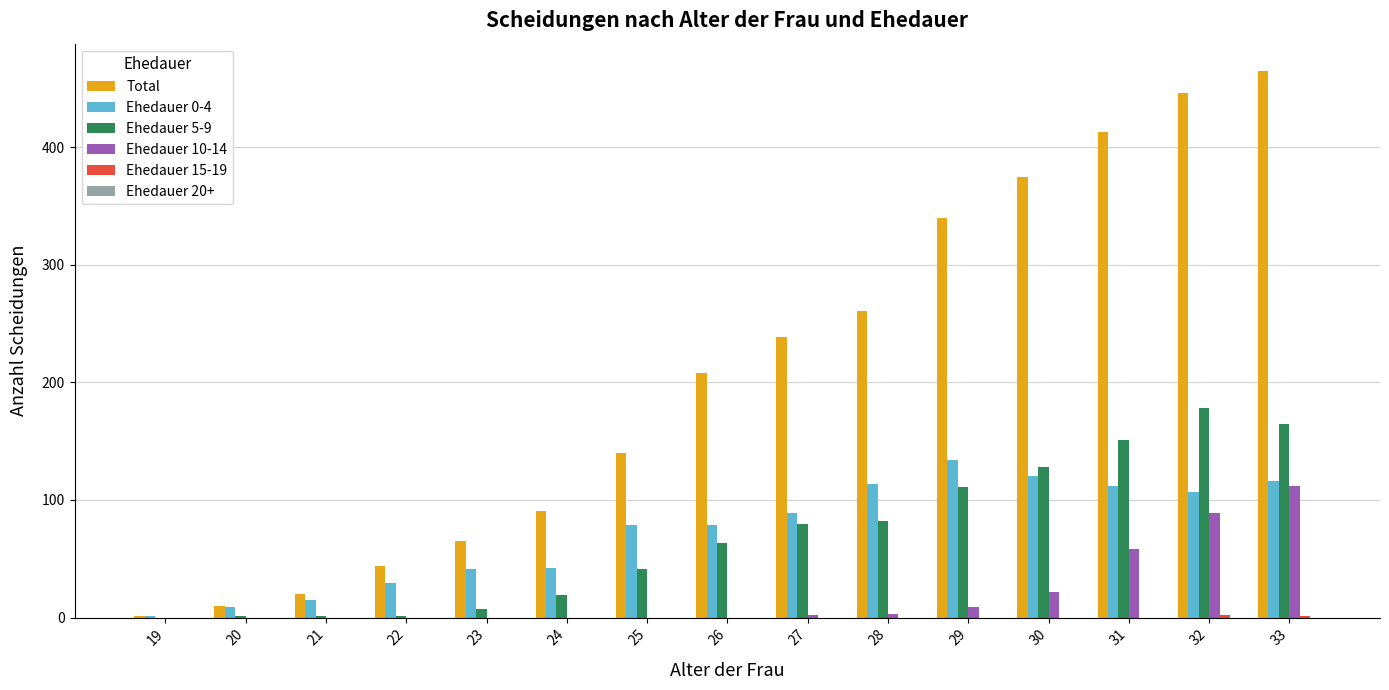

Which series changed the most between 23 and 33?

Total